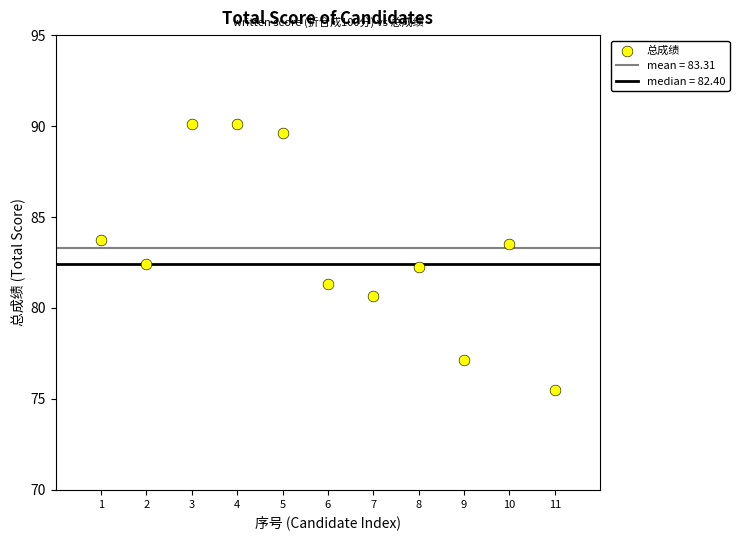

What is the range of Y values (max minus min)?

14.7